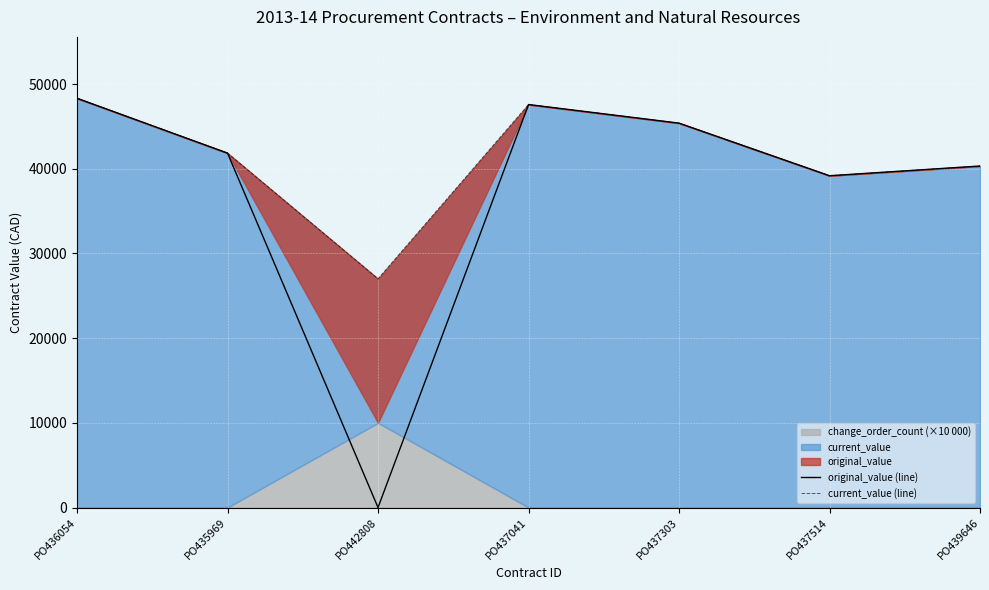

Which series has the largest range (max minus min)?

original_value (line)